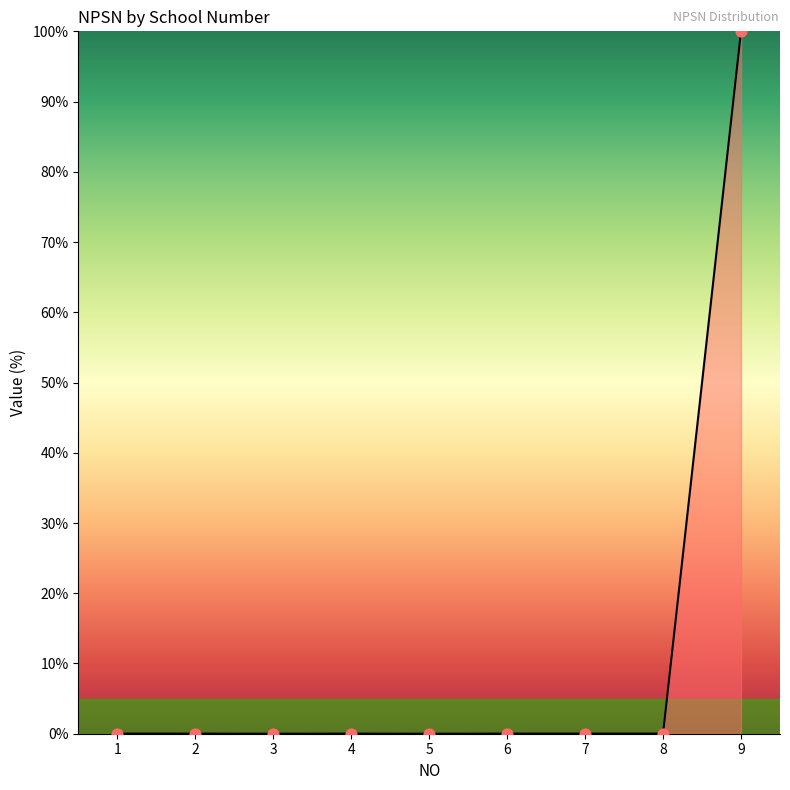

The value at 9 is 41.1. True or false?

False